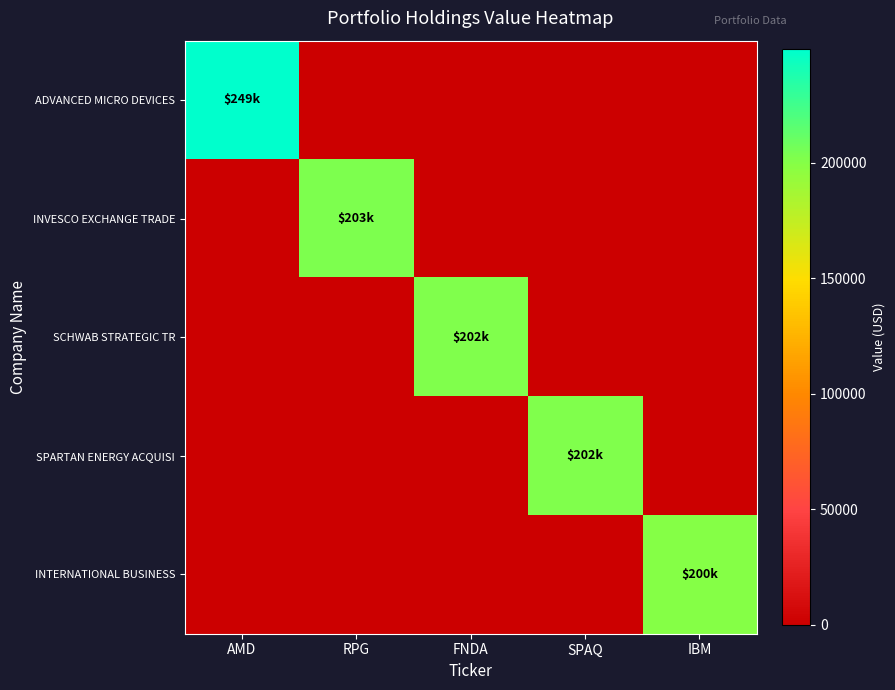

Reading left to right, what are all the values shown in this chart?

ADVANCED MICRO DEVICES: AMD=249000	RPG=0	FNDA=0	SPAQ=0	IBM=0
INVESCO EXCHANGE TRADE: AMD=0	RPG=203000	FNDA=0	SPAQ=0	IBM=0
SCHWAB STRATEGIC TR: AMD=0	RPG=0	FNDA=202000	SPAQ=0	IBM=0
SPARTAN ENERGY ACQUISI: AMD=0	RPG=0	FNDA=0	SPAQ=202000	IBM=0
INTERNATIONAL BUSINESS: AMD=0	RPG=0	FNDA=0	SPAQ=0	IBM=200000